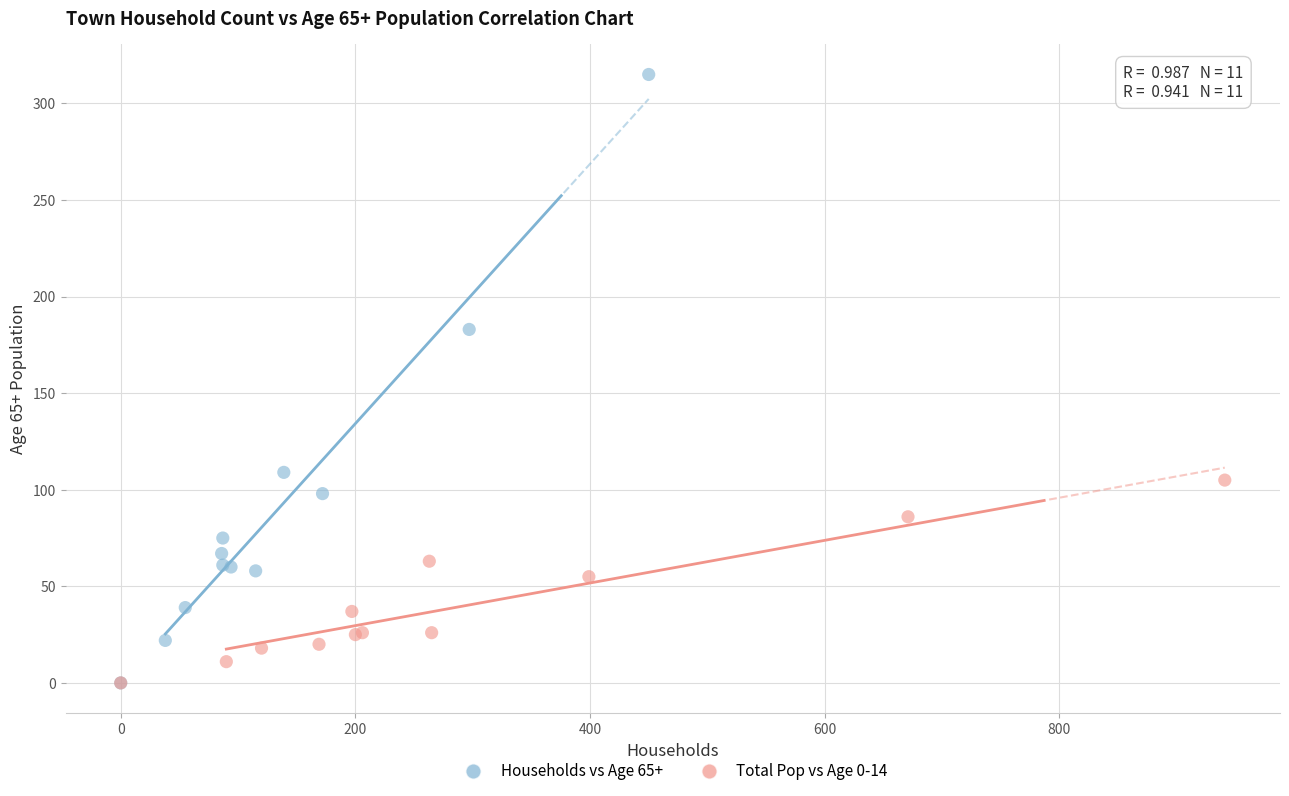

Which series has the largest Y range (max minus min)?

Households vs Age 65+